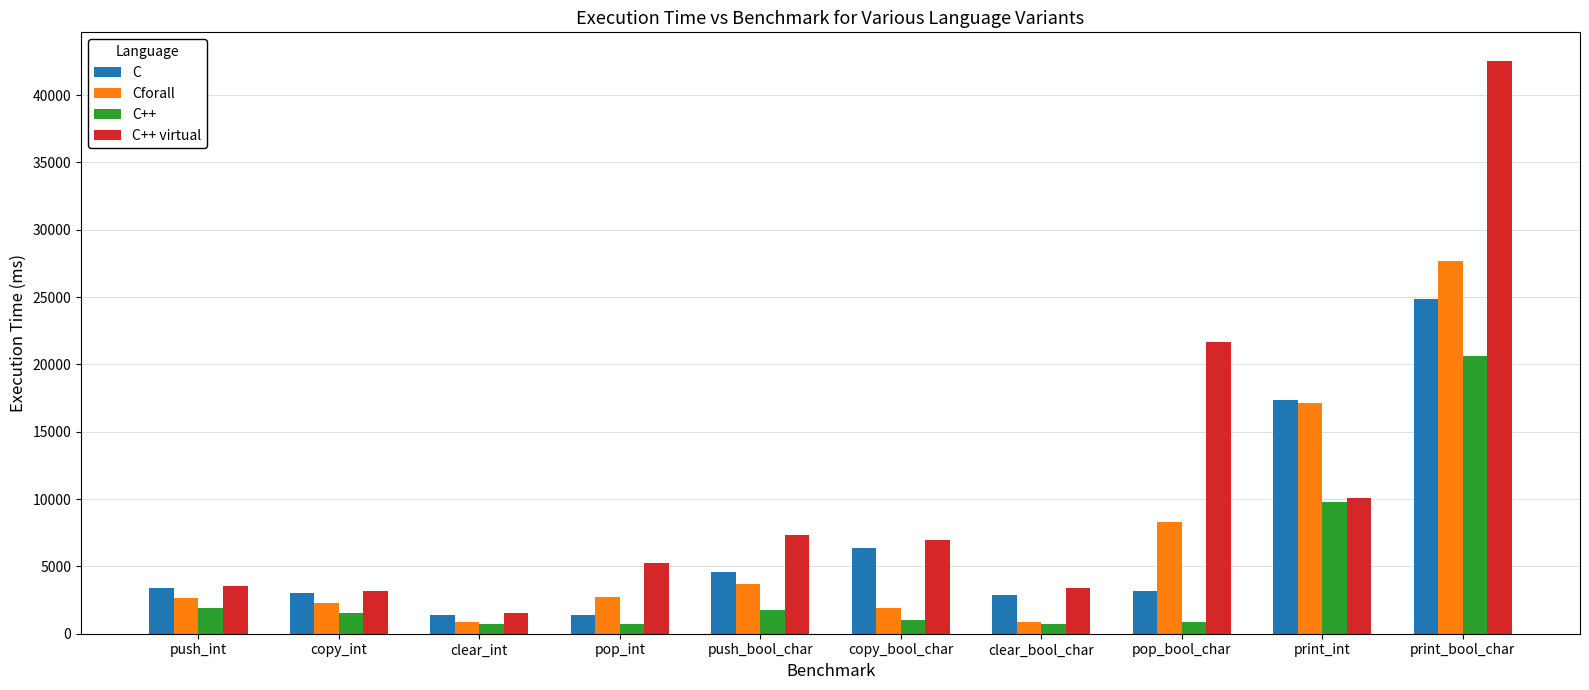

How many data points in Cforall are less than 2728?

5